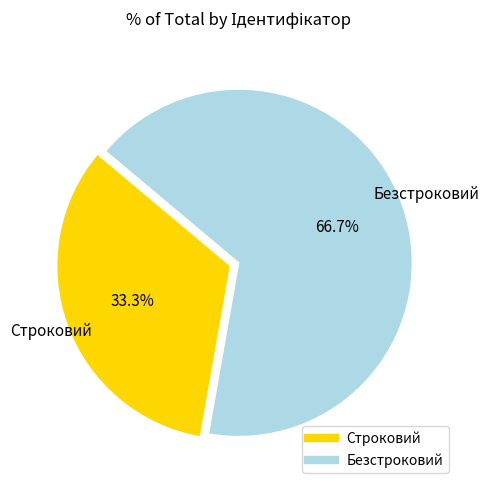

Between Безстроковий and Строковий, which is larger?

Безстроковий